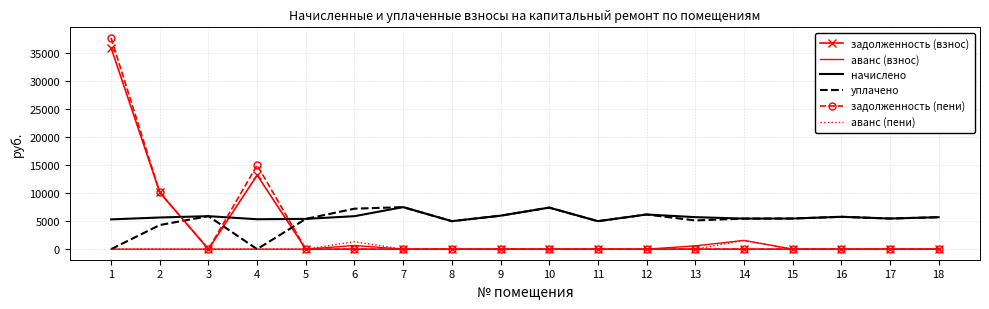

What is the spread (max minus min) of values at 17?

5464.8